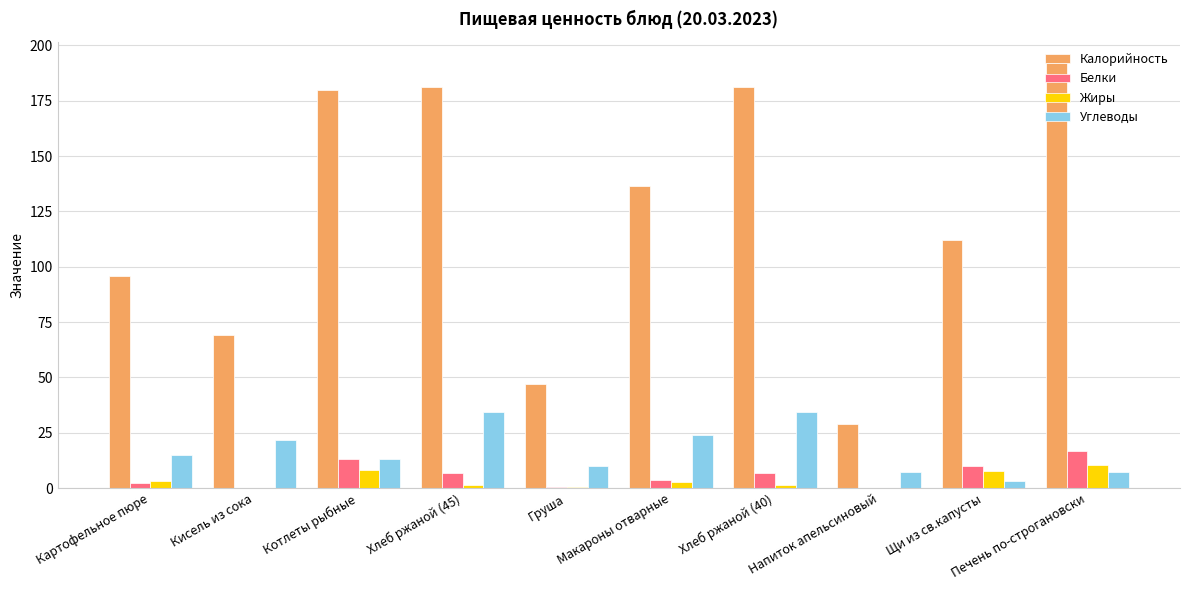

How many values in the Калорийность series exceed 136?

5